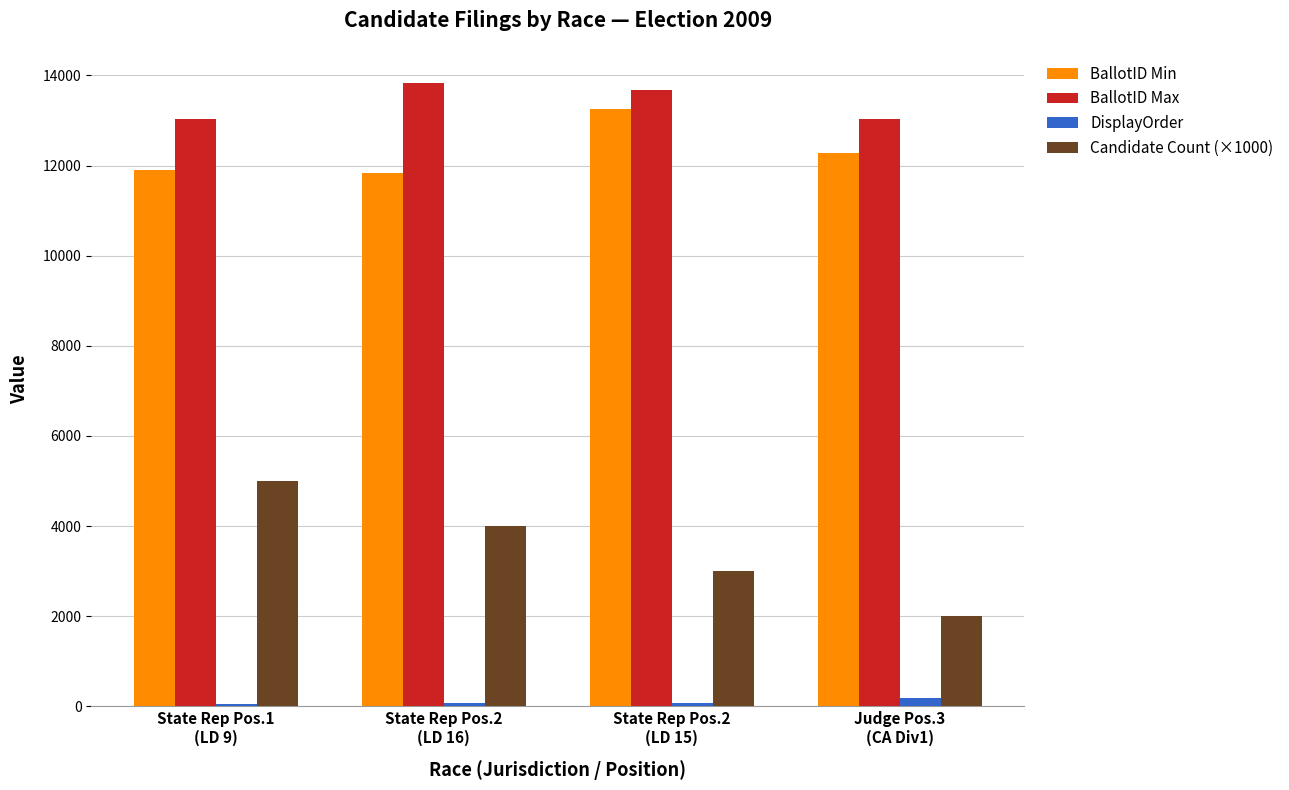

What value does the BallotID Min series have at State Rep Pos.2
(LD 15), to the nearest 100?

13200